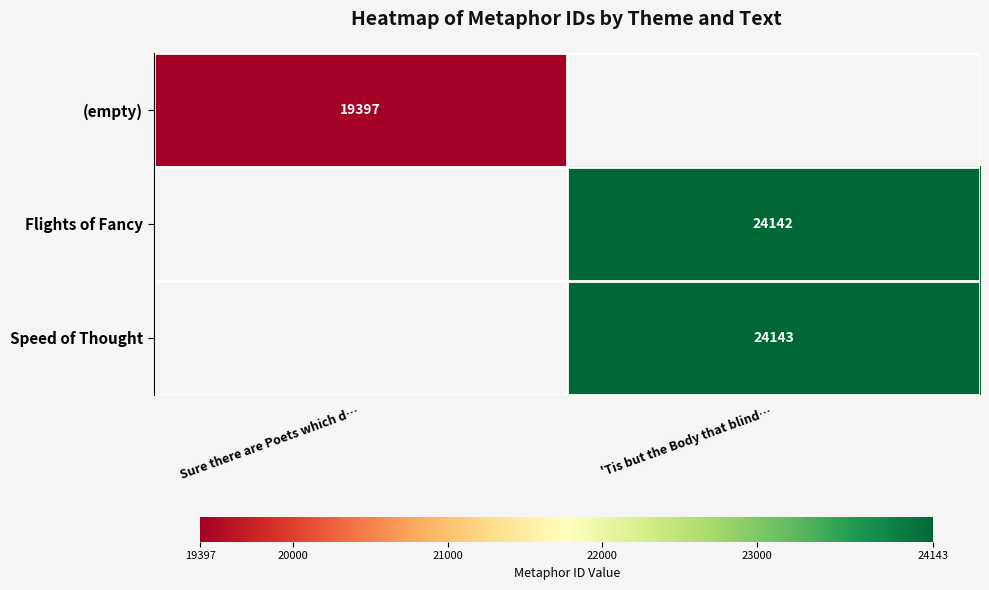

Which label corresponds to the smallest value in the chart?

Sure there are Poets which d…